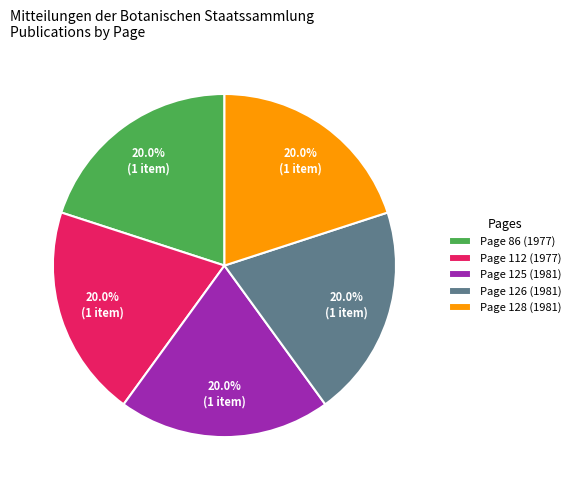

Approximately how many times larger is the value at Page 125 (1981) compared to Page 112 (1977)?

1.0